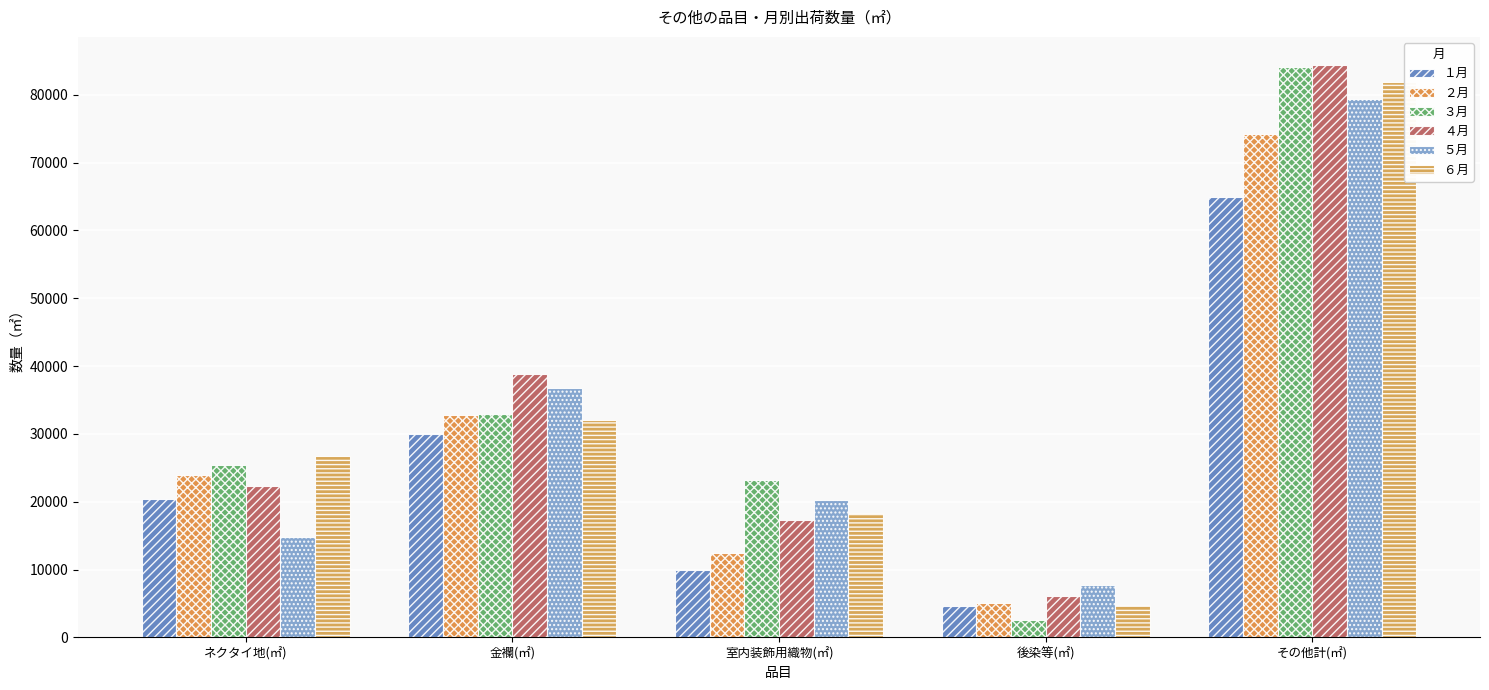

Rank the categories by １月 value from lowest to highest.

後染等(㎡), 室内装飾用織物(㎡), ネクタイ地(㎡), 金襴(㎡), その他計(㎡)